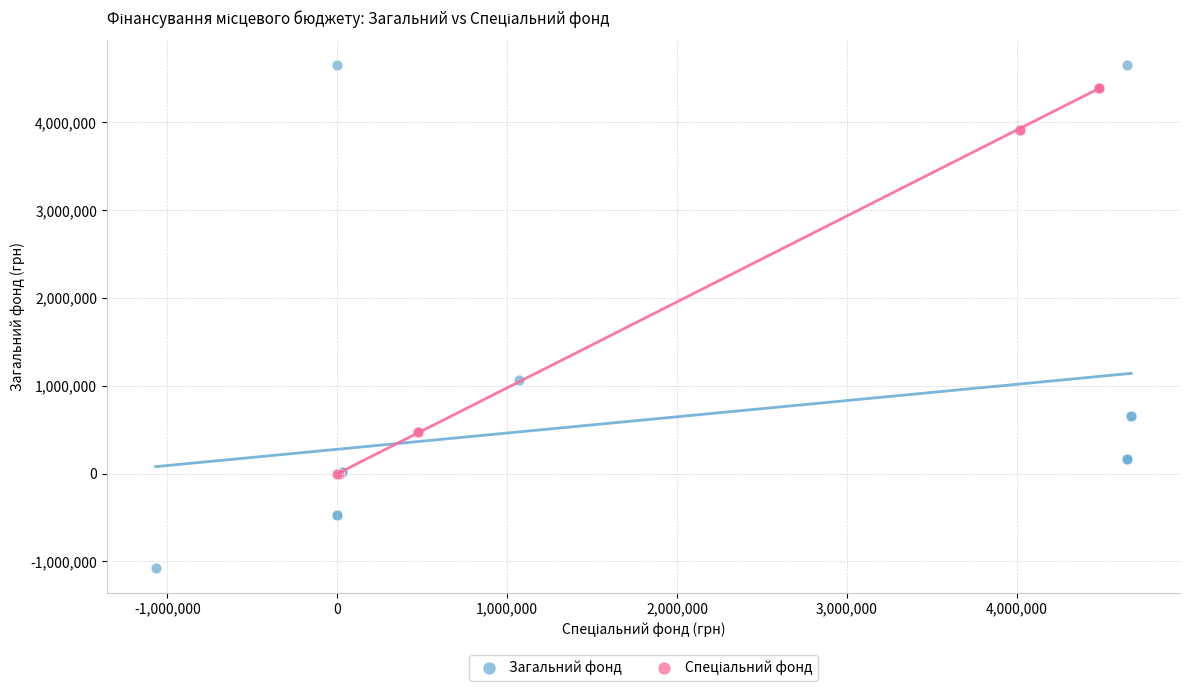

Which series contains the lowest Y value?

Загальний фонд